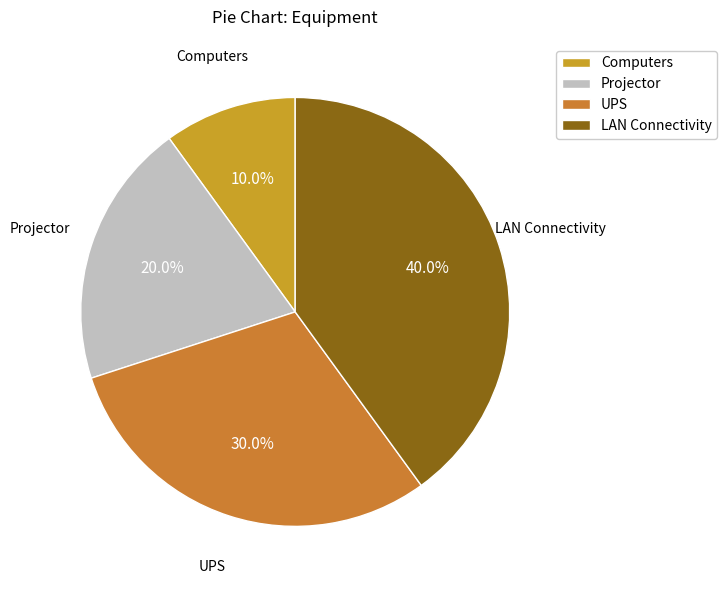

To the nearest percent, what is the difference between the LAN Connectivity and UPS slice percentages?

10%